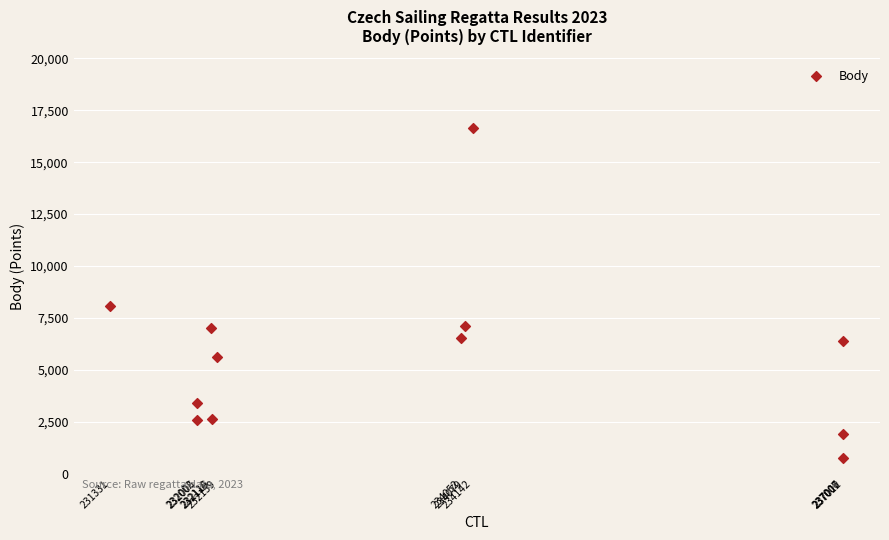

What is the average Y value?

5726